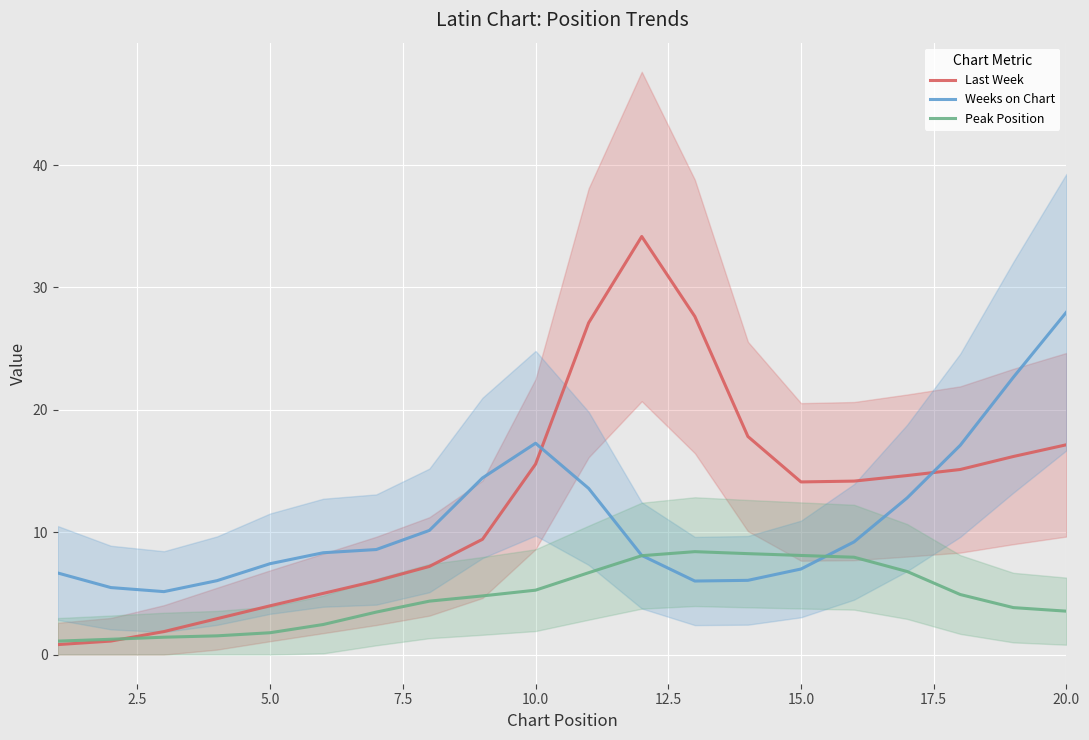

Reading left to right, transcribe all the data shown in this chart.

Last Week: 0.8	1.1	1.9	2.9	4.0	5.0	6.0	7.2	9.4	15.6	27.1	34.2	27.6	17.8	14.1	14.2	14.6	15.1	16.2	17.1
Weeks on Chart: 6.7	5.5	5.1	6.0	7.4	8.3	8.6	10.1	14.4	17.3	13.6	8.1	6.0	6.1	7.0	9.2	12.8	17.1	22.7	28.0
Peak Position: 1.1	1.3	1.4	1.5	1.8	2.5	3.5	4.4	4.8	5.3	6.7	8.1	8.4	8.2	8.1	8.0	6.8	4.9	3.8	3.5